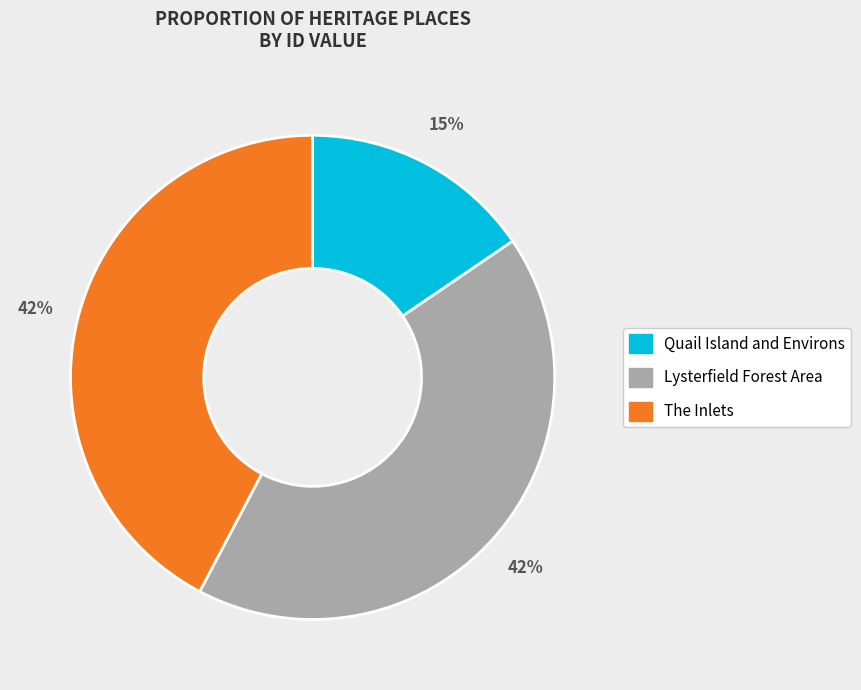

Which category has the smallest portion of the pie?

Quail Island and Environs